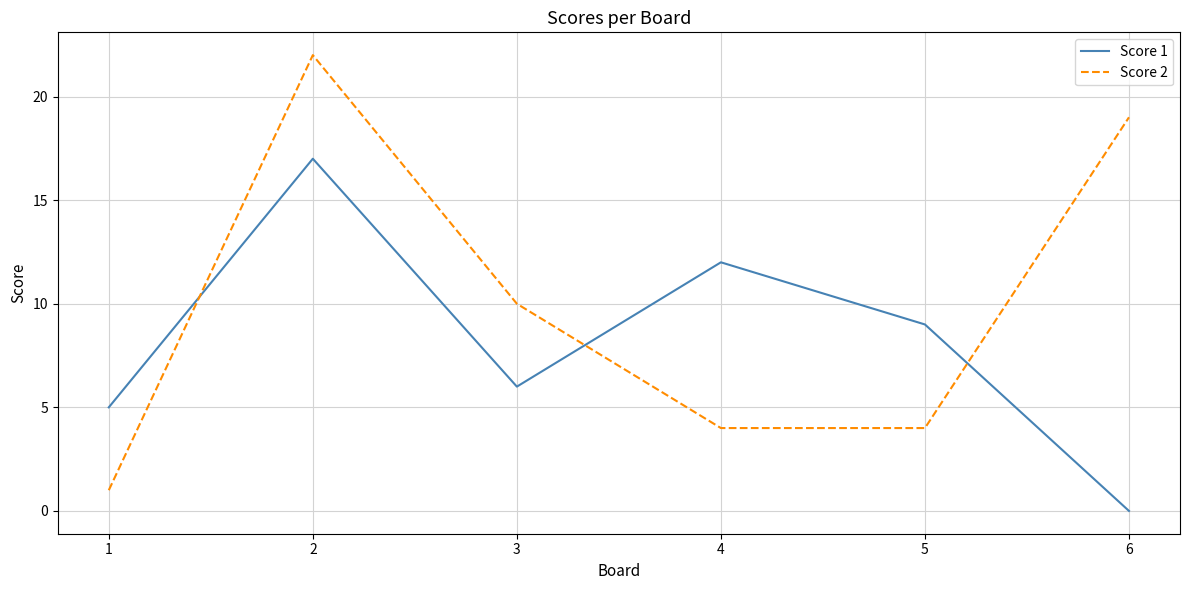

What is the minimum value for Score 2?

1